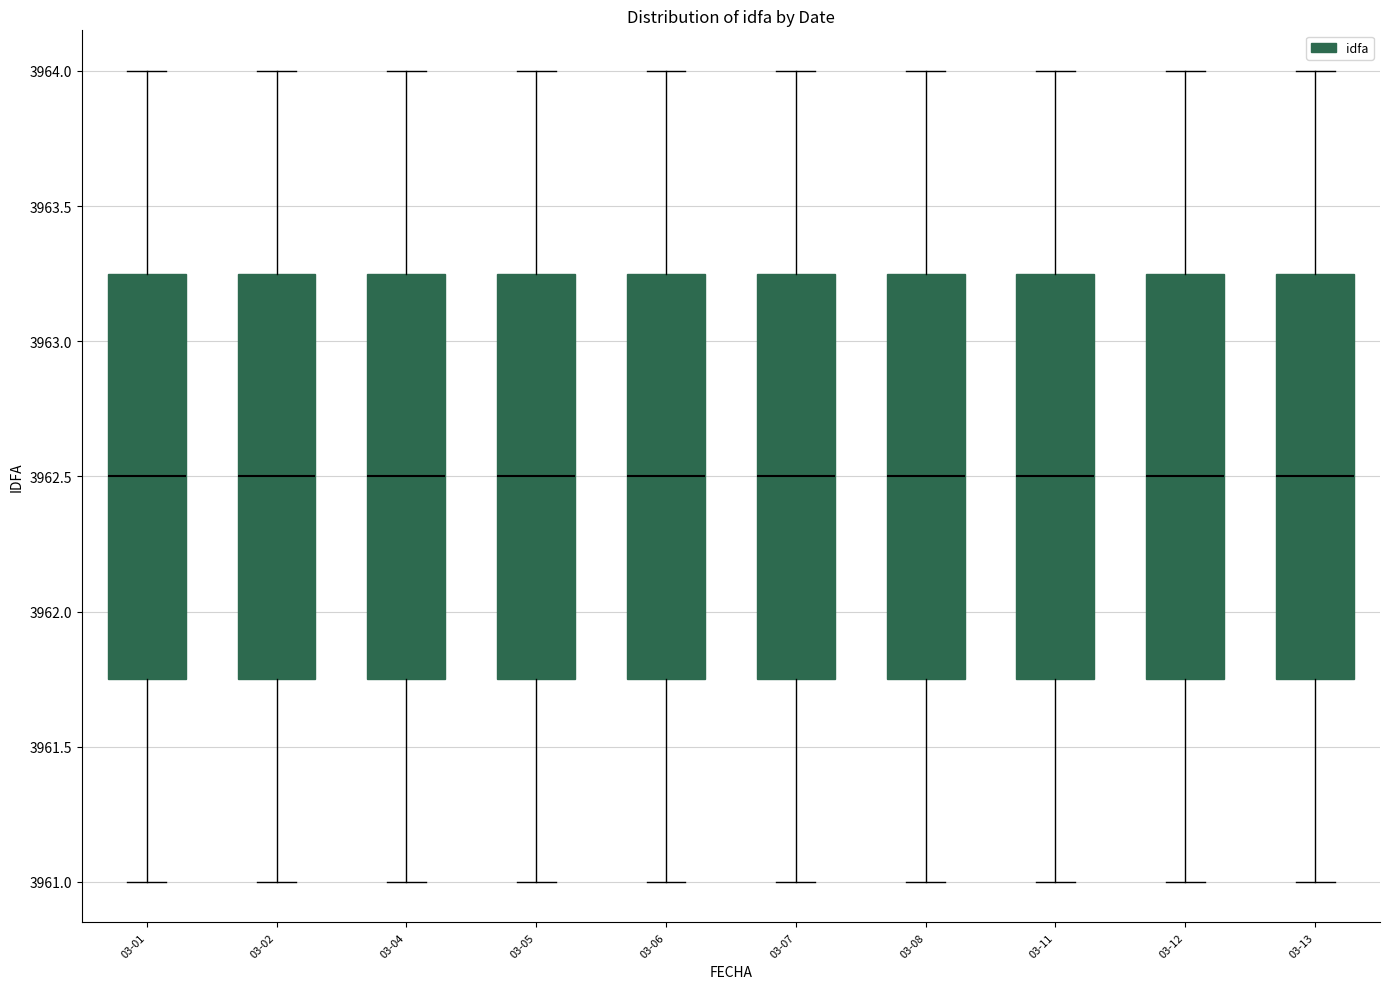

Reading left to right, read every box against the y-axis: the position of its median line, the range the box covers, and the ends of its whiskers. The values are not printed on the chart, so give them approximately, as read against the axis.

03-01: median 3962.50, box 3961.75 to 3963.25, whiskers 3961.00 to 3964.00
03-02: median 3962.50, box 3961.75 to 3963.25, whiskers 3961.00 to 3964.00
03-04: median 3962.50, box 3961.75 to 3963.25, whiskers 3961.00 to 3964.00
03-05: median 3962.50, box 3961.75 to 3963.25, whiskers 3961.00 to 3964.00
03-06: median 3962.50, box 3961.75 to 3963.25, whiskers 3961.00 to 3964.00
03-07: median 3962.50, box 3961.75 to 3963.25, whiskers 3961.00 to 3964.00
03-08: median 3962.50, box 3961.75 to 3963.25, whiskers 3961.00 to 3964.00
03-11: median 3962.50, box 3961.75 to 3963.25, whiskers 3961.00 to 3964.00
03-12: median 3962.50, box 3961.75 to 3963.25, whiskers 3961.00 to 3964.00
03-13: median 3962.50, box 3961.75 to 3963.25, whiskers 3961.00 to 3964.00